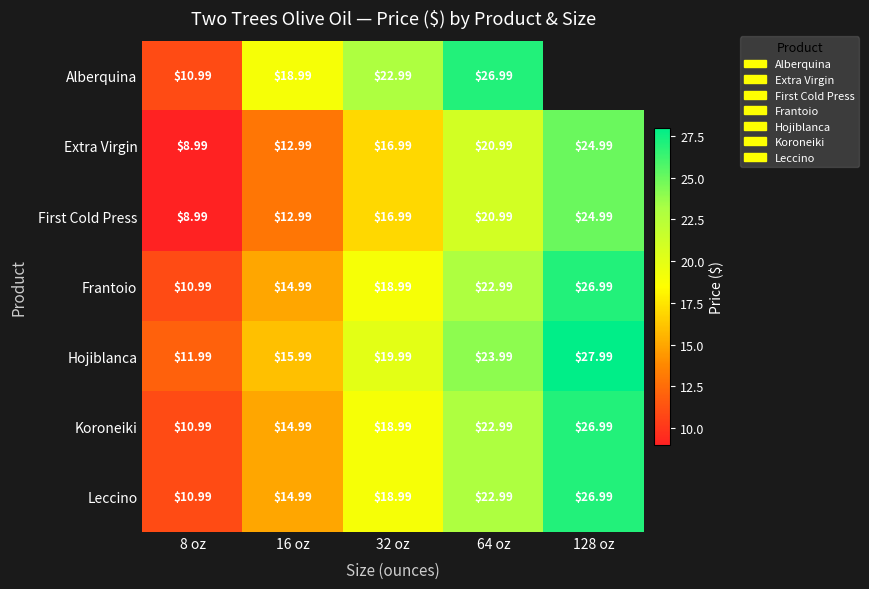

What is the greatest value displayed?

28.0